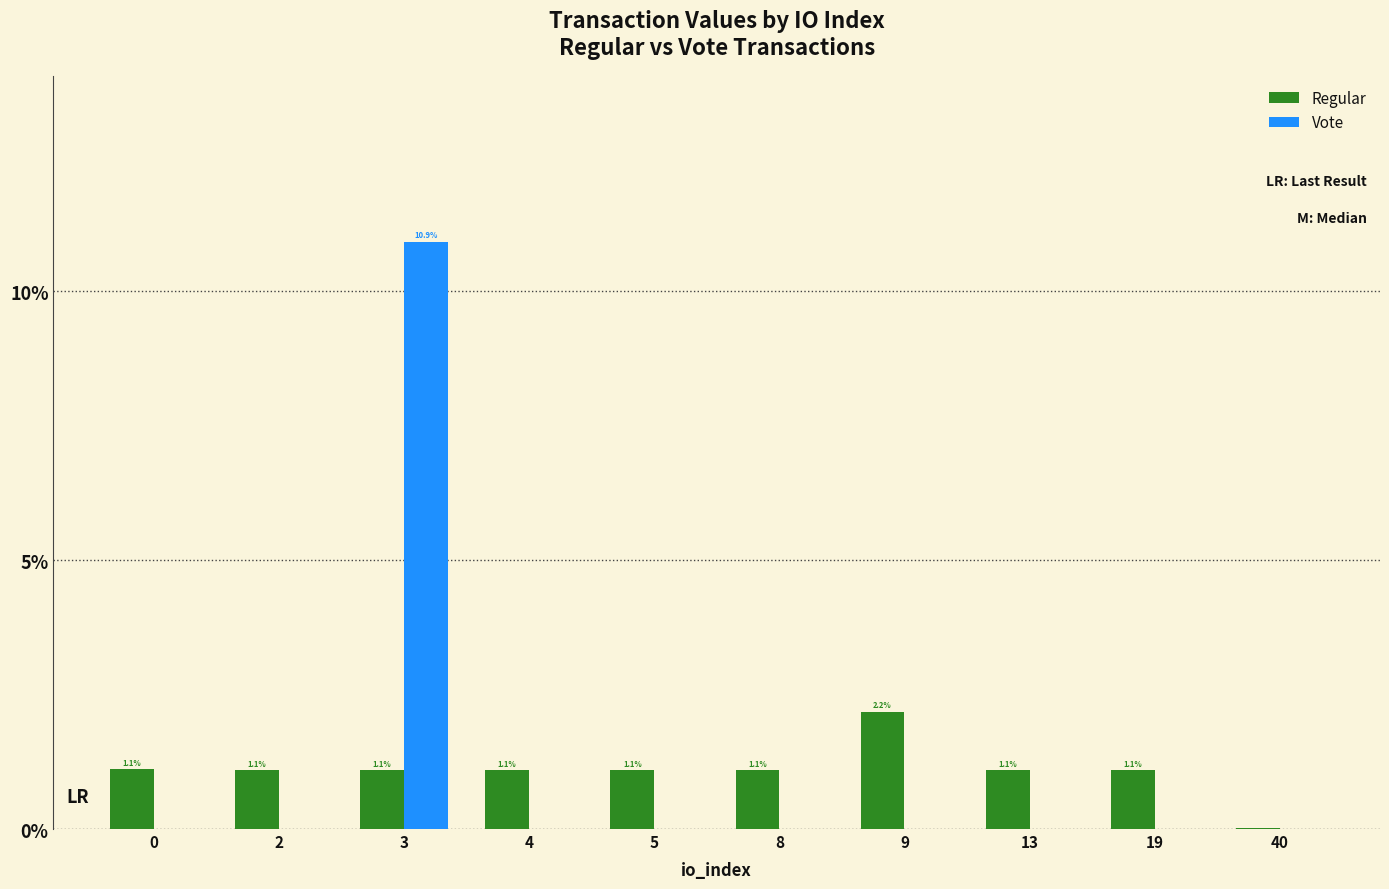

What is the total value across all series at 19?

1.1